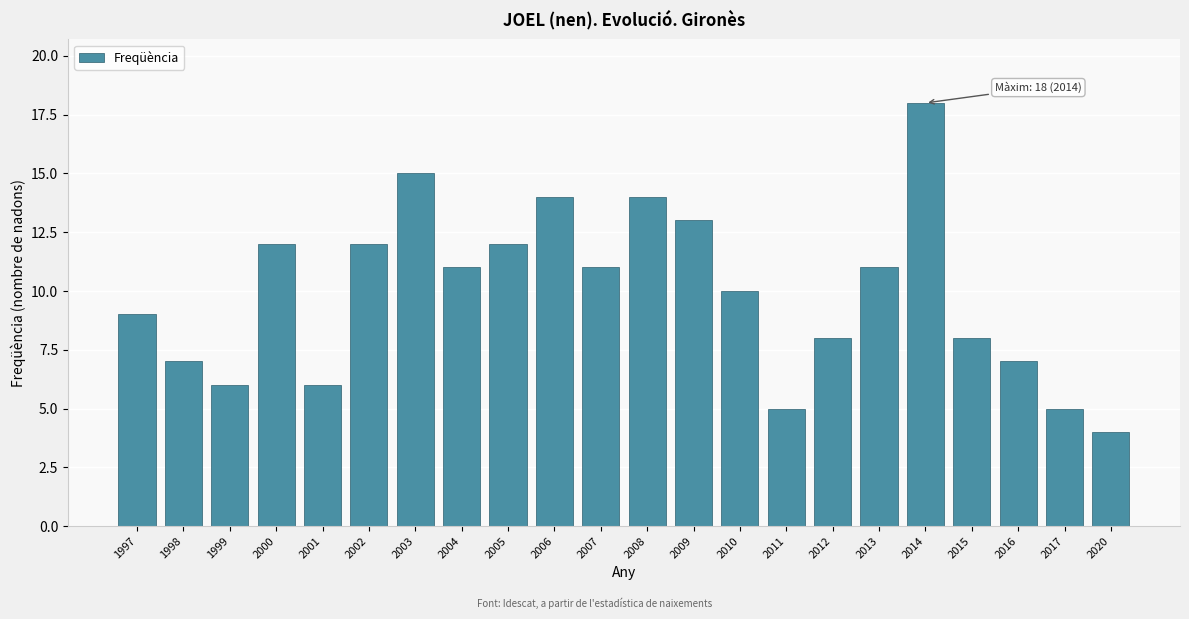

Reading right to left, what are all the values shown in this chart?

2020=4	2017=5	2016=7	2015=8	2014=18	2013=11	2012=8	2011=5	2010=10	2009=13	2008=14	2007=11	2006=14	2005=12	2004=11	2003=15	2002=12	2001=6	2000=12	1999=6	1998=7	1997=9